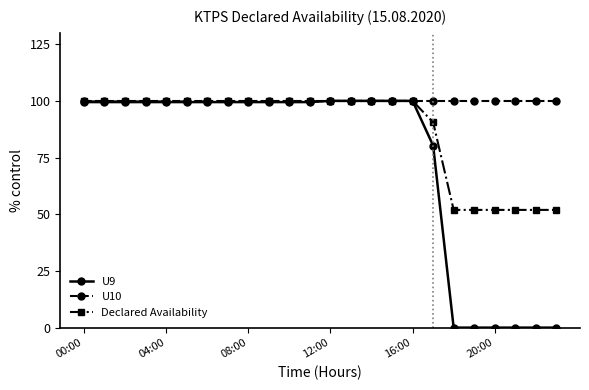

What are all the series names shown in the legend?

U9, U10, Declared Availability